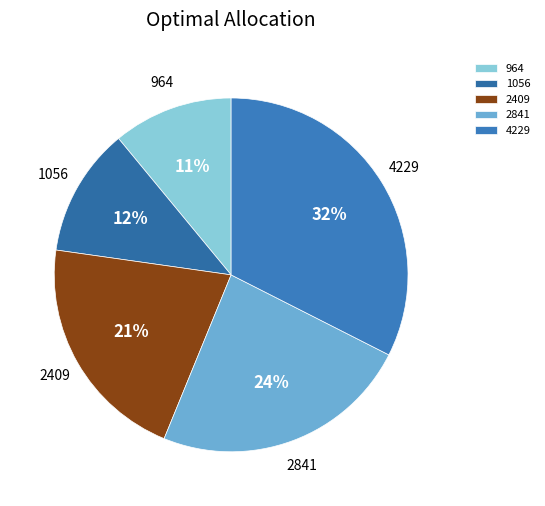

Does any single category account for the majority?

No